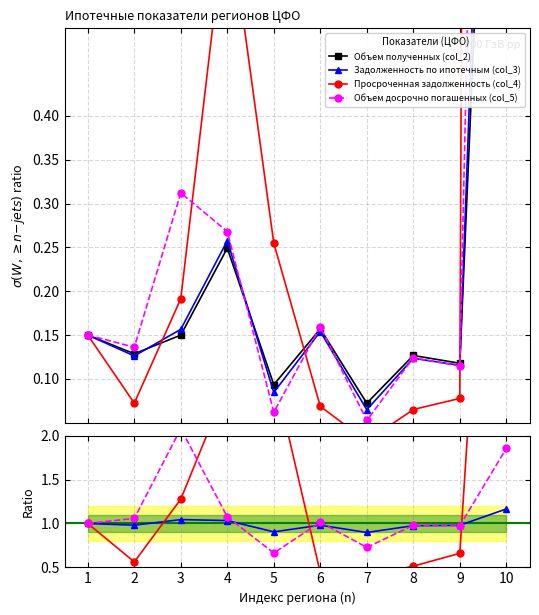

What is the total value across all series at 2?

2.7